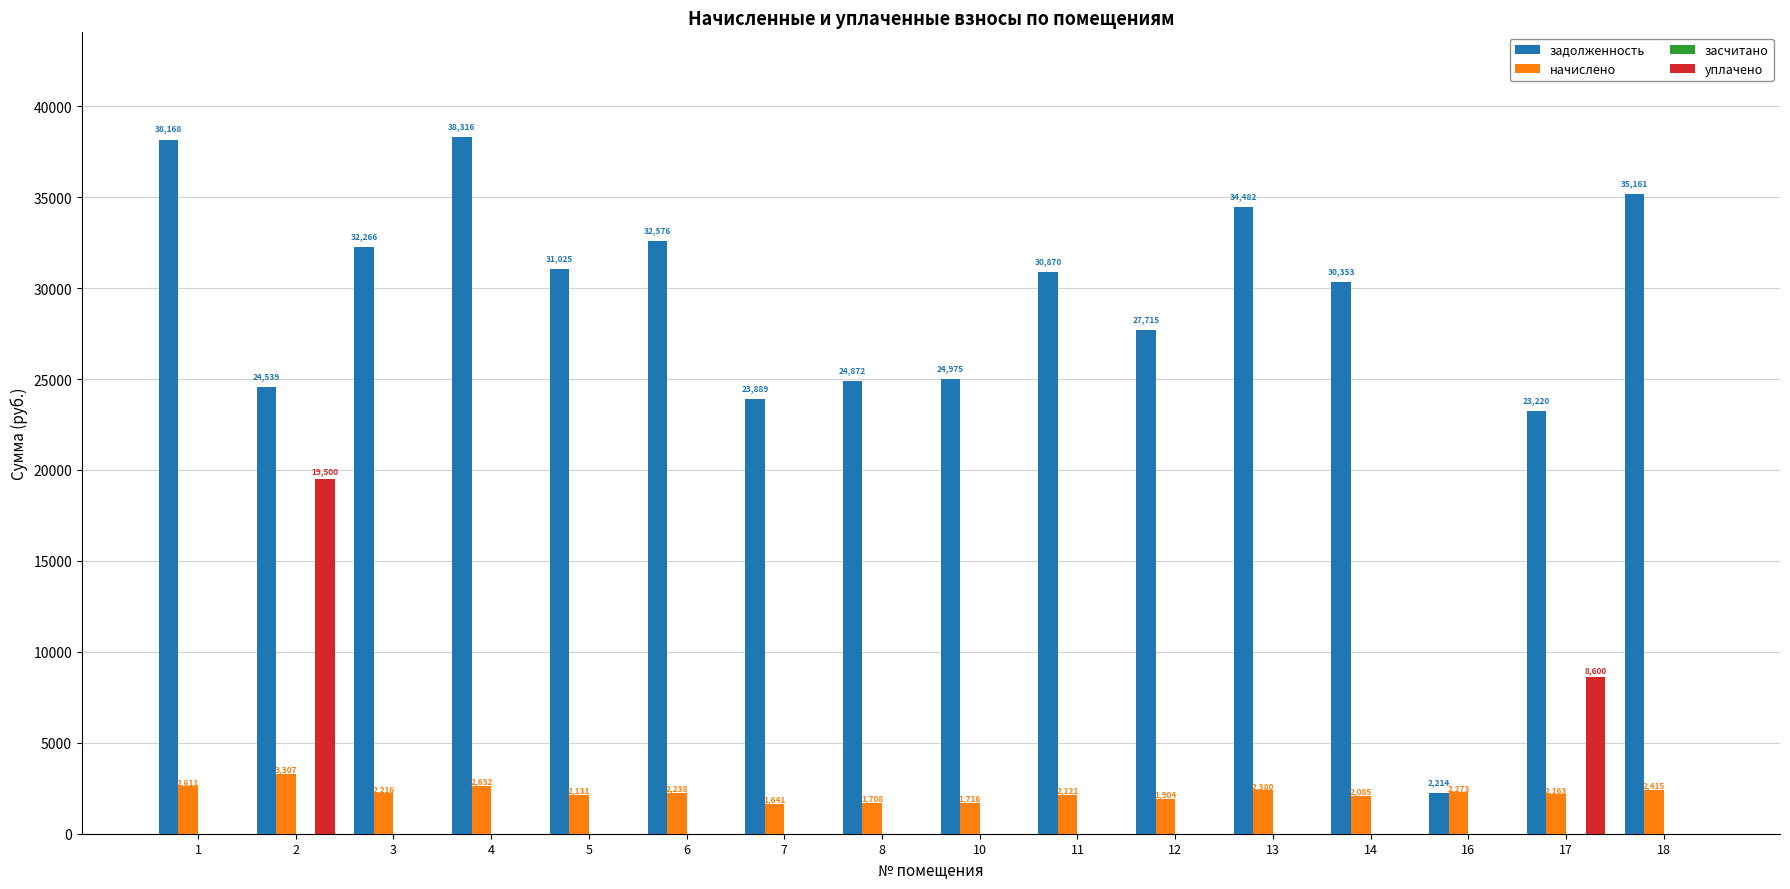

What is the maximum value shown in the chart?

38315.6